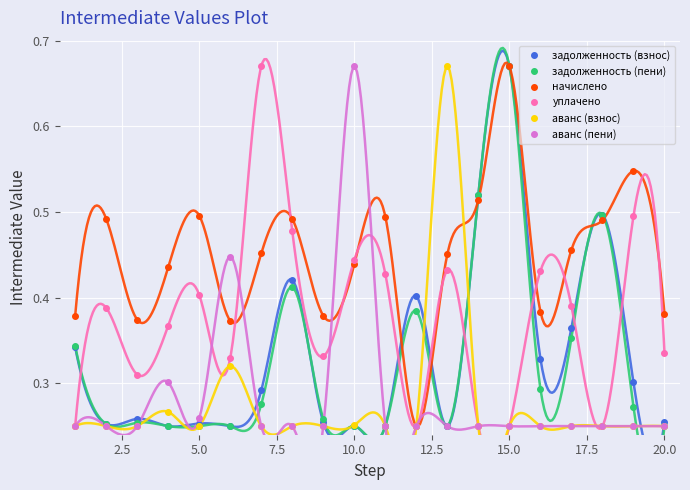

How many lines are shown in the chart?

6